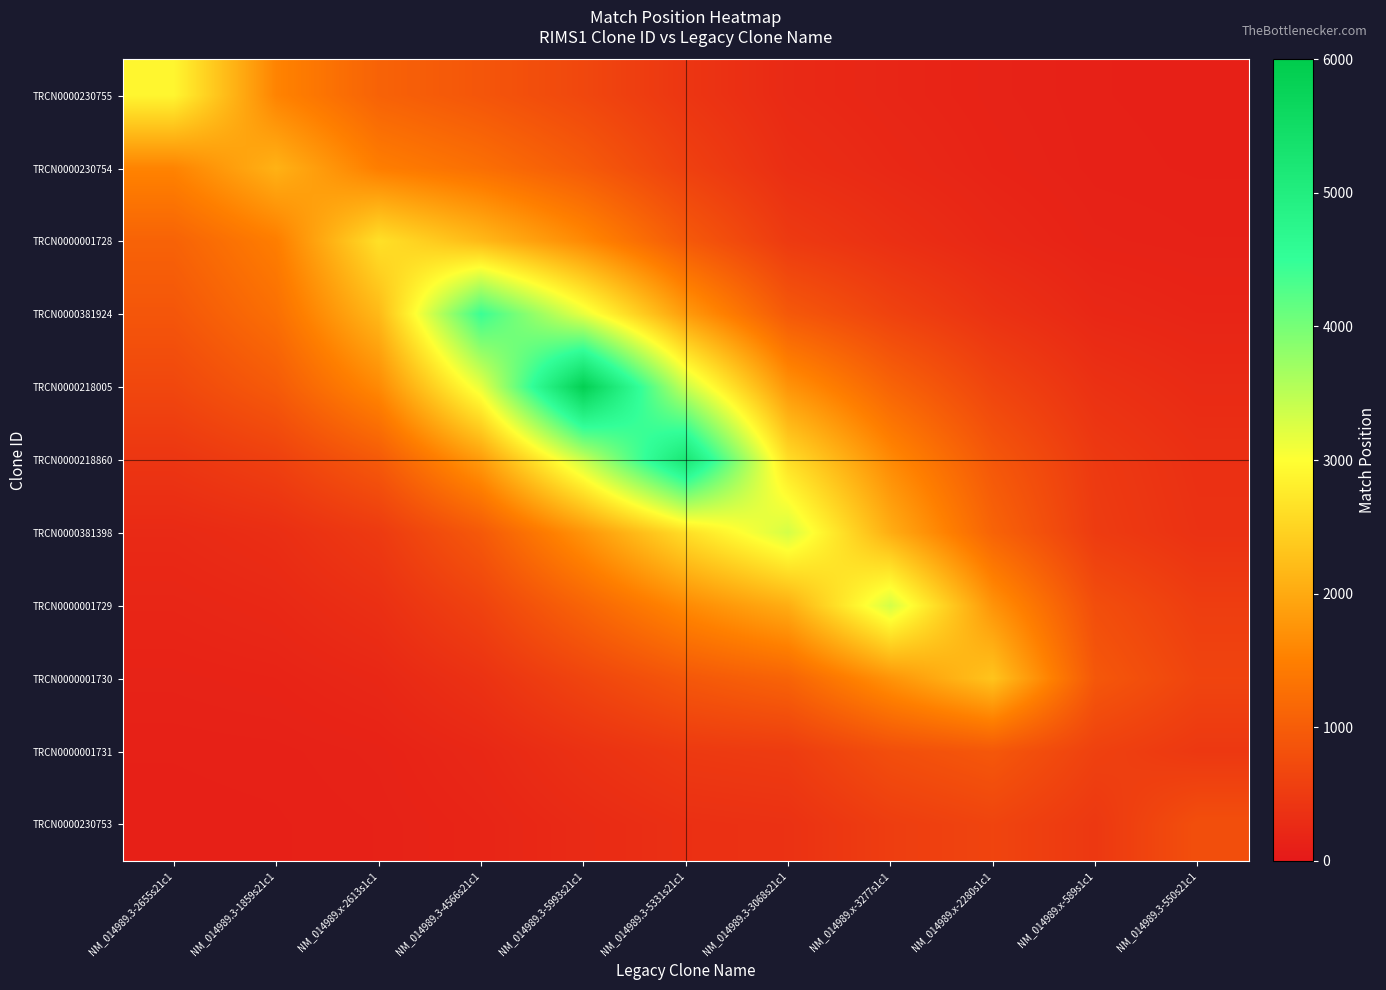

Reading left to right, list all the values displayed in this chart.

TRCN0000230755: NM_014989.3-2655s21c1=2899.0	NM_014989.3-1859s21c1=1556.3	NM_014989.x-2613s1c1=1083.3	NM_014989.3-4566s21c1=896.9	NM_014989.3-5993s21c1=679.9	NM_014989.3-5331s21c1=424.6	NM_014989.3-3068s21c1=249.6	NM_014989.x-3277s1c1=190.7	NM_014989.x-2280s1c1=145.9	NM_014989.x-589s1c1=118.3	NM_014989.3-550s21c1=111.8
TRCN0000230754: NM_014989.3-2655s21c1=1556.3	NM_014989.3-1859s21c1=2103.0	NM_014989.x-2613s1c1=1479.9	NM_014989.3-4566s21c1=1267.5	NM_014989.3-5993s21c1=967.3	NM_014989.3-5331s21c1=581.3	NM_014989.3-3068s21c1=314.0	NM_014989.x-3277s1c1=229.8	NM_014989.x-2280s1c1=163.7	NM_014989.x-589s1c1=122.8	NM_014989.3-550s21c1=115.0
TRCN0000001728: NM_014989.3-2655s21c1=1083.3	NM_014989.3-1859s21c1=1479.9	NM_014989.x-2613s1c1=2647.0	NM_014989.3-4566s21c1=2189.8	NM_014989.3-5993s21c1=1630.0	NM_014989.3-5331s21c1=954.1	NM_014989.3-3068s21c1=489.7	NM_014989.x-3277s1c1=336.3	NM_014989.x-2280s1c1=218.5	NM_014989.x-589s1c1=145.9	NM_014989.3-550s21c1=129.7
TRCN0000381924: NM_014989.3-2655s21c1=896.9	NM_014989.3-1859s21c1=1267.5	NM_014989.x-2613s1c1=2189.8	NM_014989.3-4566s21c1=4444.0	NM_014989.3-5993s21c1=3167.5	NM_014989.3-5331s21c1=1838.8	NM_014989.3-3068s21c1=943.0	NM_014989.x-3277s1c1=611.2	NM_014989.x-2280s1c1=369.2	NM_014989.x-589s1c1=220.3	NM_014989.3-550s21c1=176.1
TRCN0000218005: NM_014989.3-2655s21c1=679.9	NM_014989.3-1859s21c1=967.3	NM_014989.x-2613s1c1=1630.0	NM_014989.3-4566s21c1=3167.5	NM_014989.3-5993s21c1=5871.0	NM_014989.3-5331s21c1=3399.5	NM_014989.3-3068s21c1=1752.3	NM_014989.x-3277s1c1=1102.1	NM_014989.x-2280s1c1=640.3	NM_014989.x-589s1c1=357.0	NM_014989.3-550s21c1=260.9
TRCN0000218860: NM_014989.3-2655s21c1=424.6	NM_014989.3-1859s21c1=581.3	NM_014989.x-2613s1c1=954.1	NM_014989.3-4566s21c1=1838.8	NM_014989.3-5993s21c1=3399.5	NM_014989.3-5331s21c1=5209.0	NM_014989.3-3068s21c1=2623.5	NM_014989.x-3277s1c1=1630.4	NM_014989.x-2280s1c1=917.0	NM_014989.x-589s1c1=478.9	NM_014989.3-550s21c1=338.2
TRCN0000381398: NM_014989.3-2655s21c1=249.6	NM_014989.3-1859s21c1=314.0	NM_014989.x-2613s1c1=489.7	NM_014989.3-4566s21c1=943.0	NM_014989.3-5993s21c1=1752.3	NM_014989.3-5331s21c1=2623.5	NM_014989.3-3068s21c1=3312.0	NM_014989.x-3277s1c1=2047.9	NM_014989.x-2280s1c1=1098.1	NM_014989.x-589s1c1=513.0	NM_014989.3-550s21c1=364.3
TRCN0000001729: NM_014989.3-2655s21c1=190.7	NM_014989.3-1859s21c1=229.8	NM_014989.x-2613s1c1=336.3	NM_014989.3-4566s21c1=611.2	NM_014989.3-5993s21c1=1102.1	NM_014989.3-5331s21c1=1630.4	NM_014989.3-3068s21c1=2047.9	NM_014989.x-3277s1c1=3311.0	NM_014989.x-2280s1c1=1745.2	NM_014989.x-589s1c1=780.8	NM_014989.3-550s21c1=535.7
TRCN0000001730: NM_014989.3-2655s21c1=145.9	NM_014989.3-1859s21c1=163.7	NM_014989.x-2613s1c1=218.5	NM_014989.3-4566s21c1=369.2	NM_014989.3-5993s21c1=640.3	NM_014989.3-5331s21c1=917.0	NM_014989.3-3068s21c1=1098.1	NM_014989.x-3277s1c1=1745.2	NM_014989.x-2280s1c1=2314.0	NM_014989.x-589s1c1=920.0	NM_014989.3-550s21c1=634.9
TRCN0000001731: NM_014989.3-2655s21c1=118.3	NM_014989.3-1859s21c1=122.8	NM_014989.x-2613s1c1=145.9	NM_014989.3-4566s21c1=220.3	NM_014989.3-5993s21c1=357.0	NM_014989.3-5331s21c1=478.9	NM_014989.3-3068s21c1=513.0	NM_014989.x-3277s1c1=780.8	NM_014989.x-2280s1c1=920.0	NM_014989.x-589s1c1=590.0	NM_014989.3-550s21c1=459.1
TRCN0000230753: NM_014989.3-2655s21c1=111.8	NM_014989.3-1859s21c1=115.0	NM_014989.x-2613s1c1=129.7	NM_014989.3-4566s21c1=176.1	NM_014989.3-5993s21c1=260.9	NM_014989.3-5331s21c1=338.2	NM_014989.3-3068s21c1=364.3	NM_014989.x-3277s1c1=535.7	NM_014989.x-2280s1c1=634.9	NM_014989.x-589s1c1=459.1	NM_014989.3-550s21c1=794.0